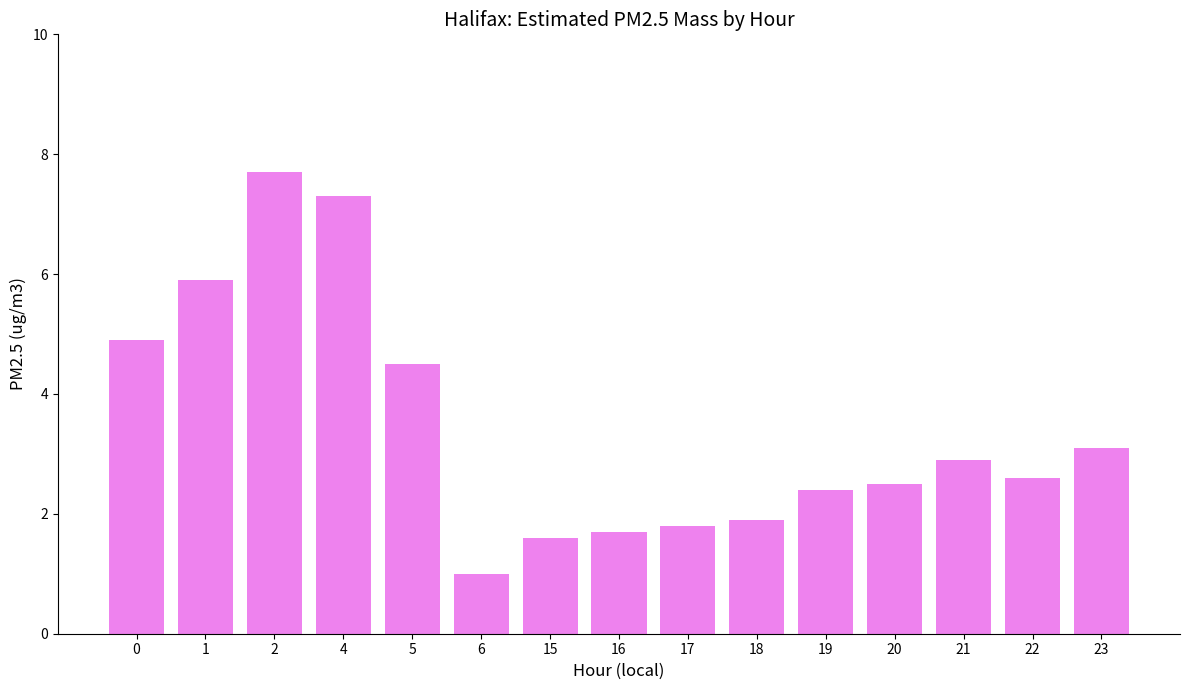

What is the value of the 4th bar from the left?

7.3